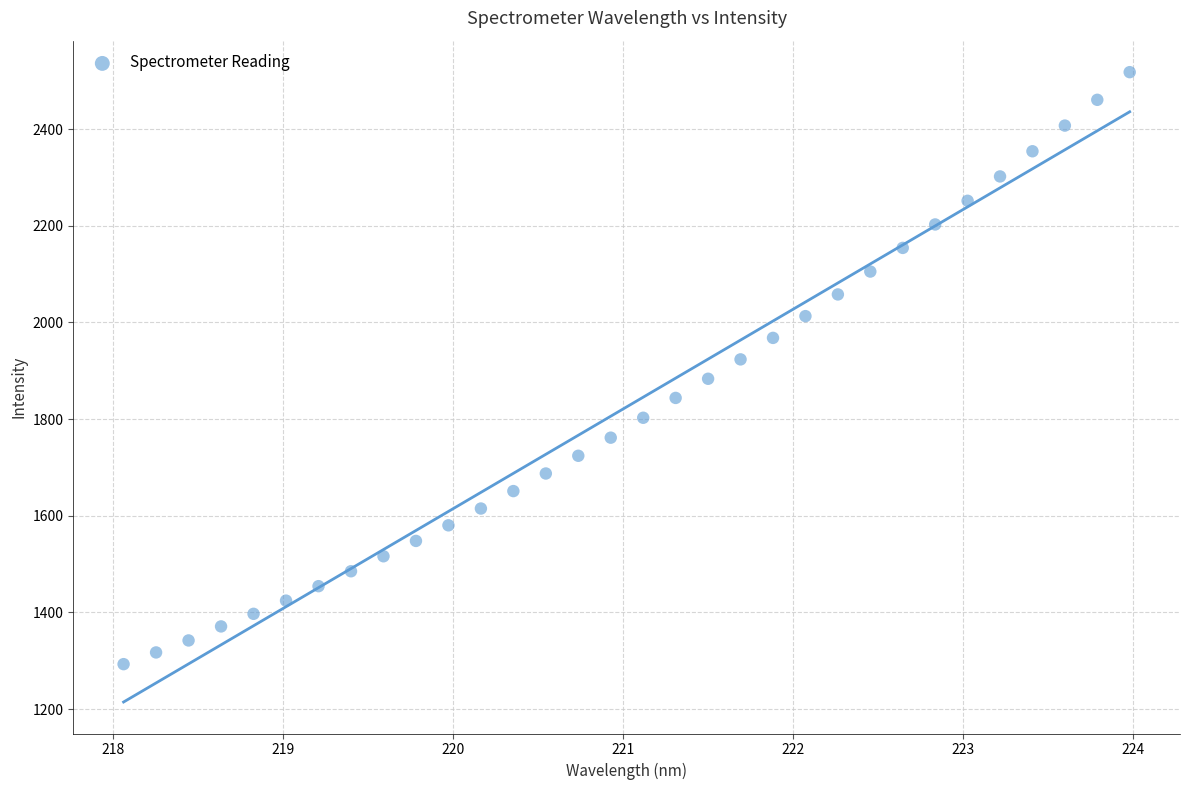

What is the range of X values (max minus min)?

5.9